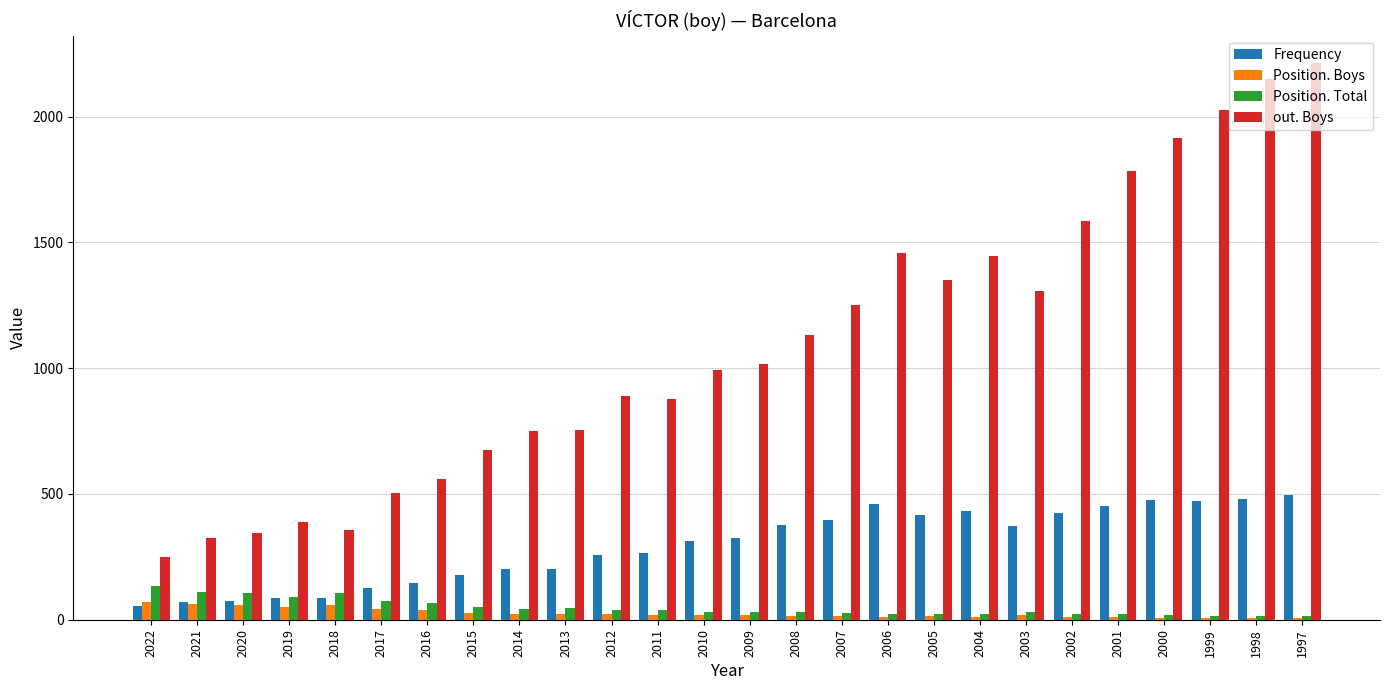

Does the chart contain stacked bars?

No